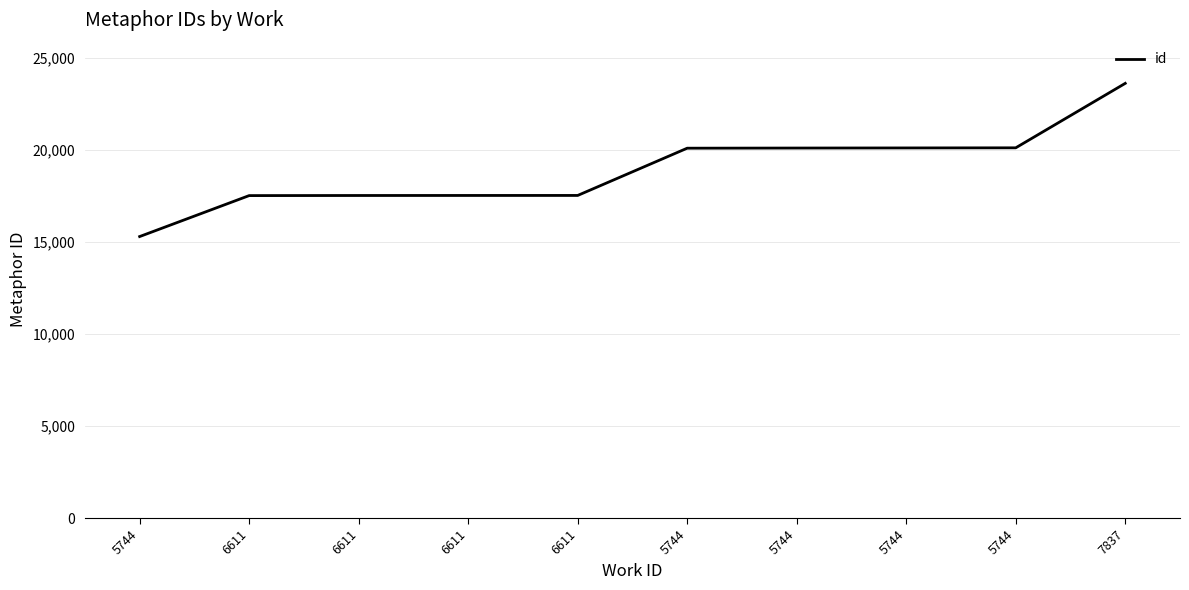

Which label corresponds to the smallest value in the chart?

5744